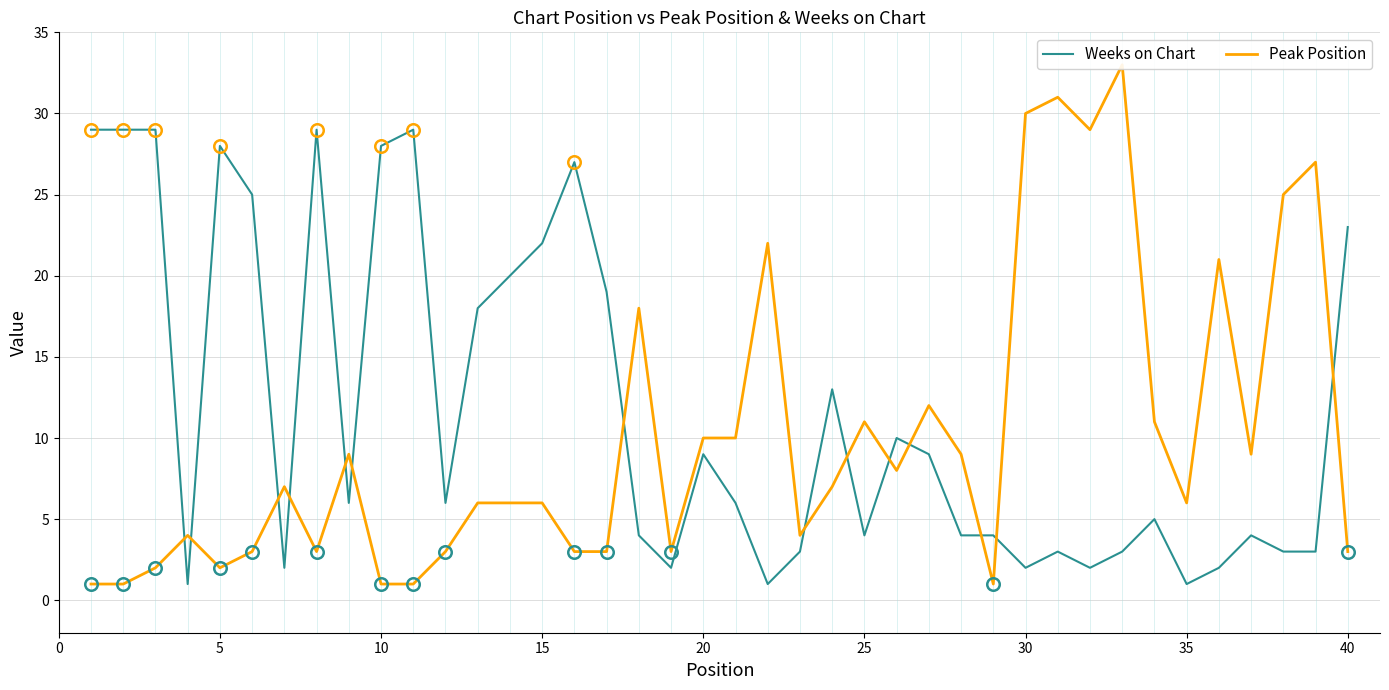

Is it true that Weeks on Chart equals 22 at 15?

True